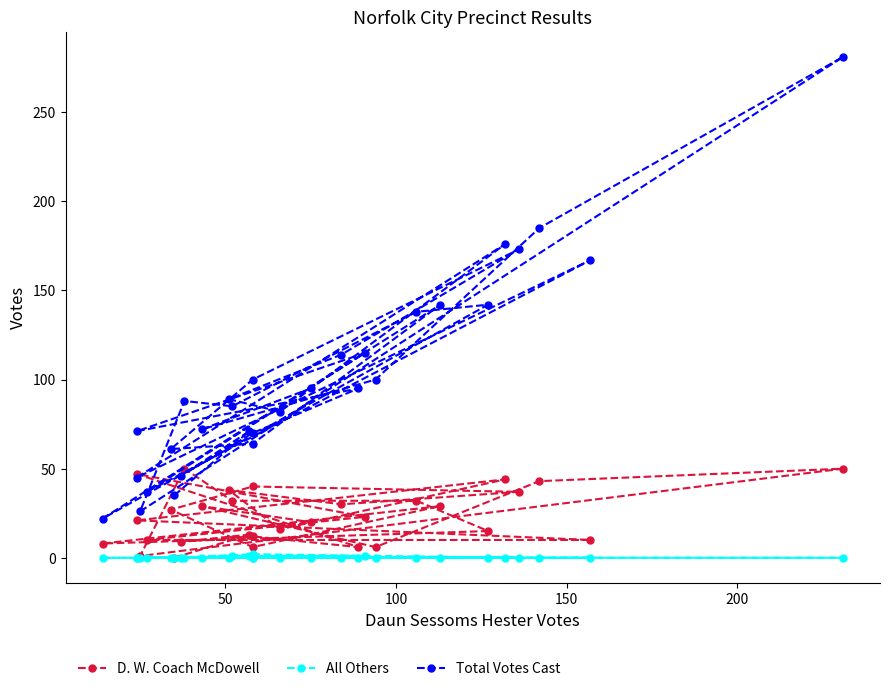

At how many categories does at least one series exceed 266?

1